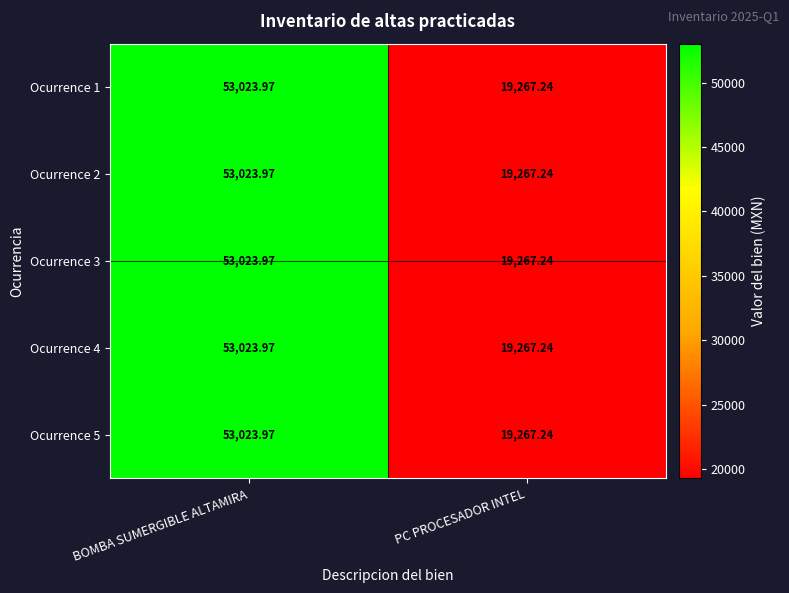

How many distinct data groups are displayed?

5